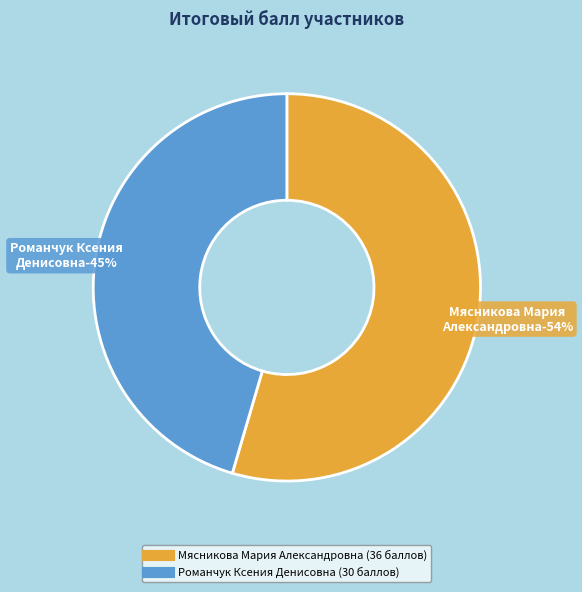

The Романчук Ксения Денисовна slice represents 34% of the pie. True or false?

False